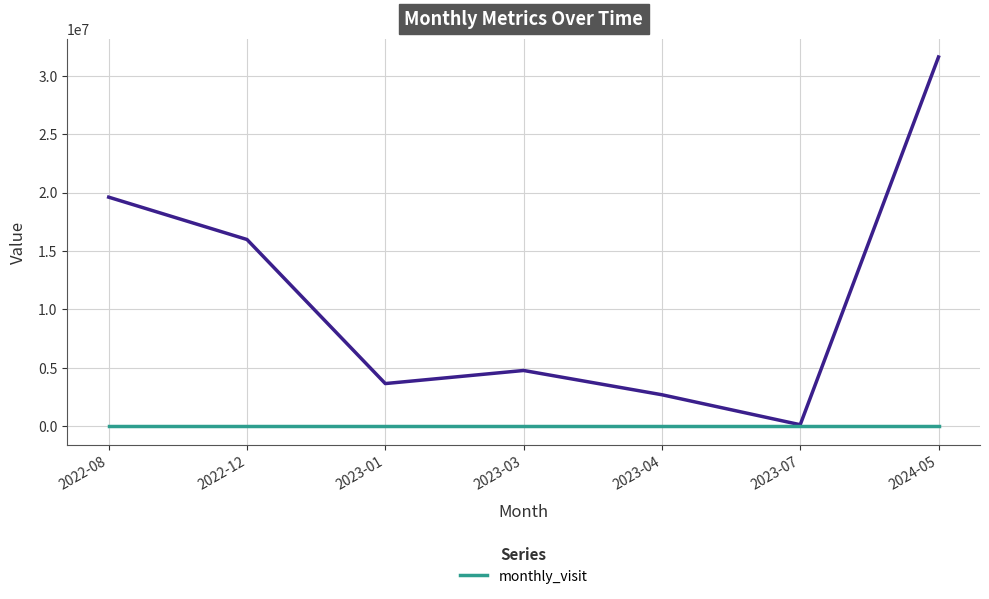

The chart shows a value of 4786662 at 2023-04. True or false?

False